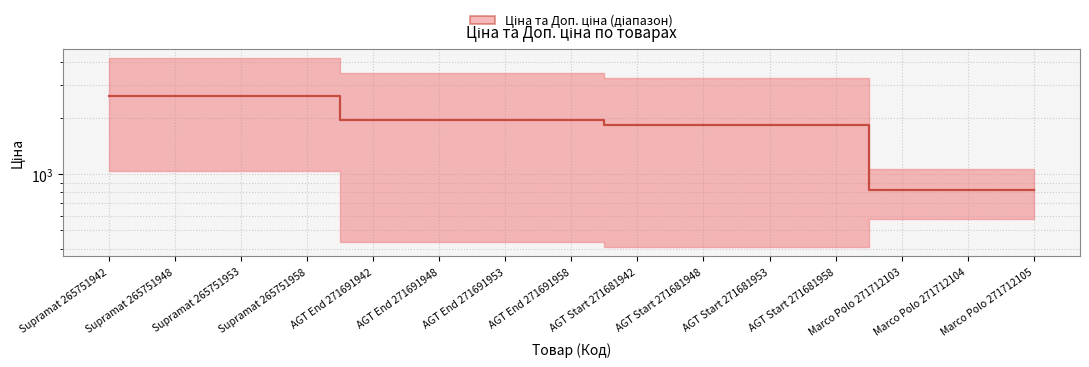

Read the value at Marco Polo 271712104.

819.1